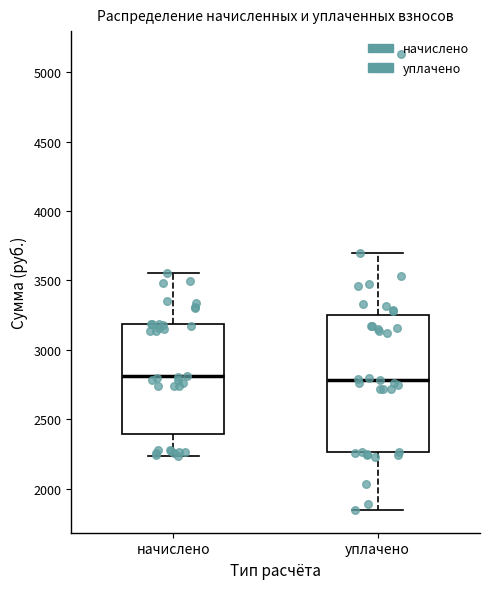

Reading left to right, read every box against the y-axis: the position of its median line, the range the box covers, and the ends of its whiskers. The values are not printed on the chart, so give them approximately, as read against the axis.

начислено: median 2800, box 2400 to 3200, whiskers 2250 to 3550
уплачено: median 2800, box 2250 to 3250, whiskers 1850 to 3700